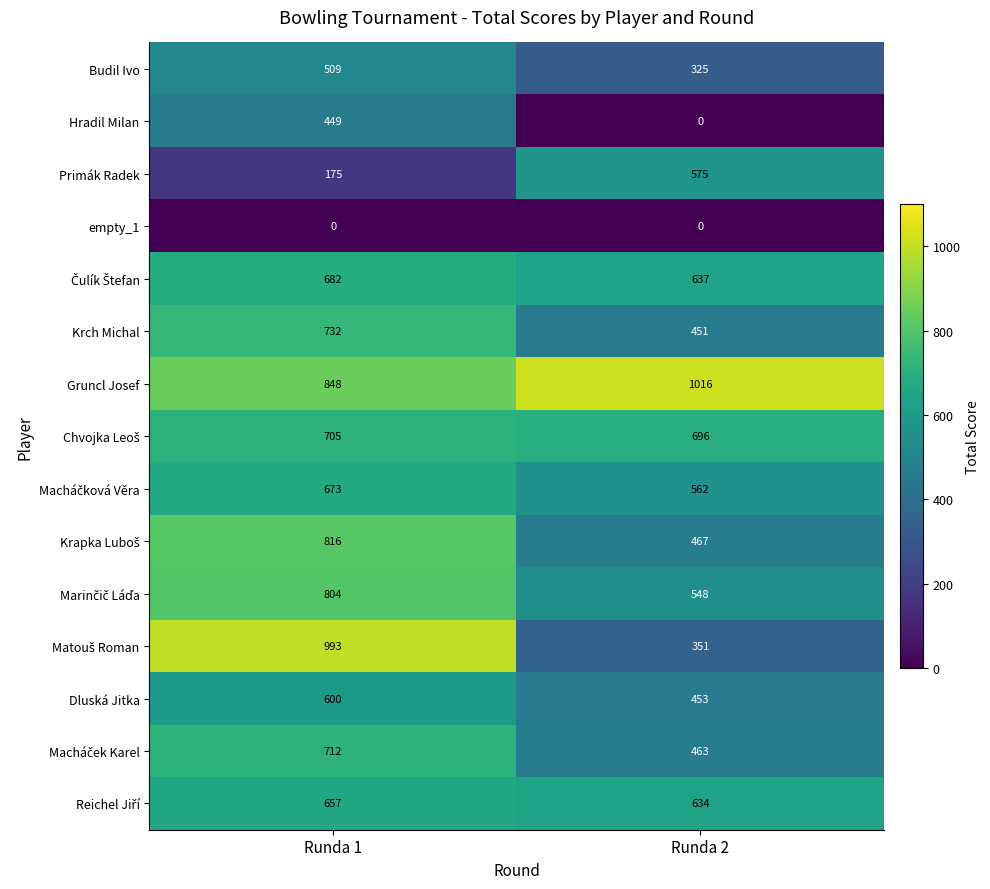

What is the spread (max minus min) of values at Runda 2?

1016